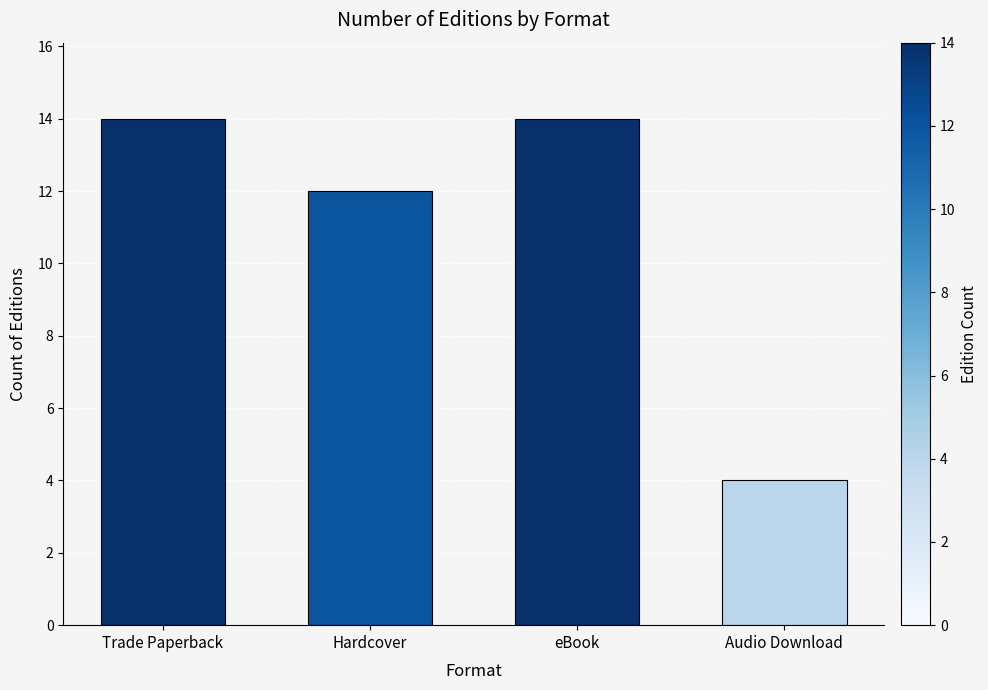

Count the values in the range 12 to 14.

3